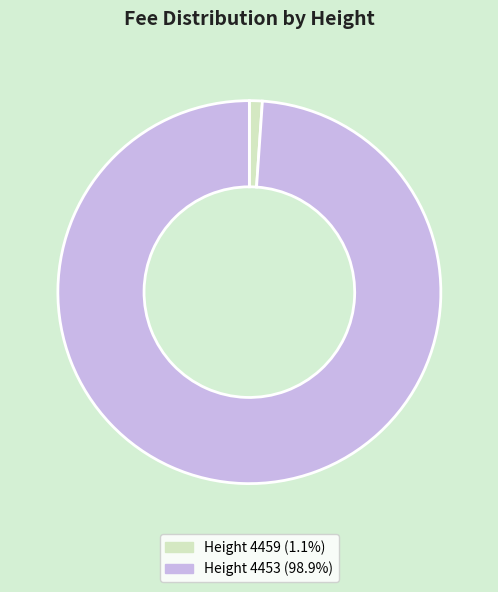

Does Height 4453 (98.9%) represent more than half of the total?

Yes